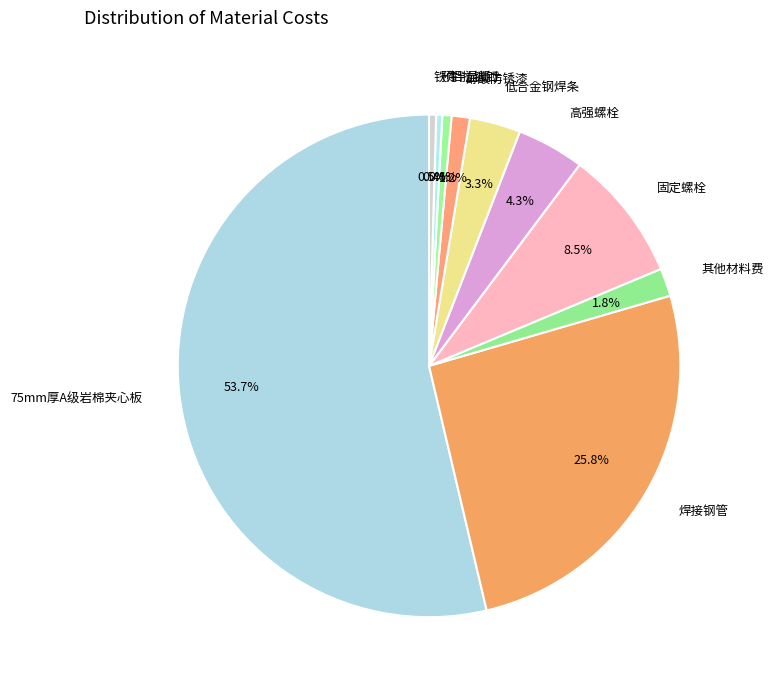

Is 75mm厚A级岩棉夹心板 the majority of the pie?

Yes